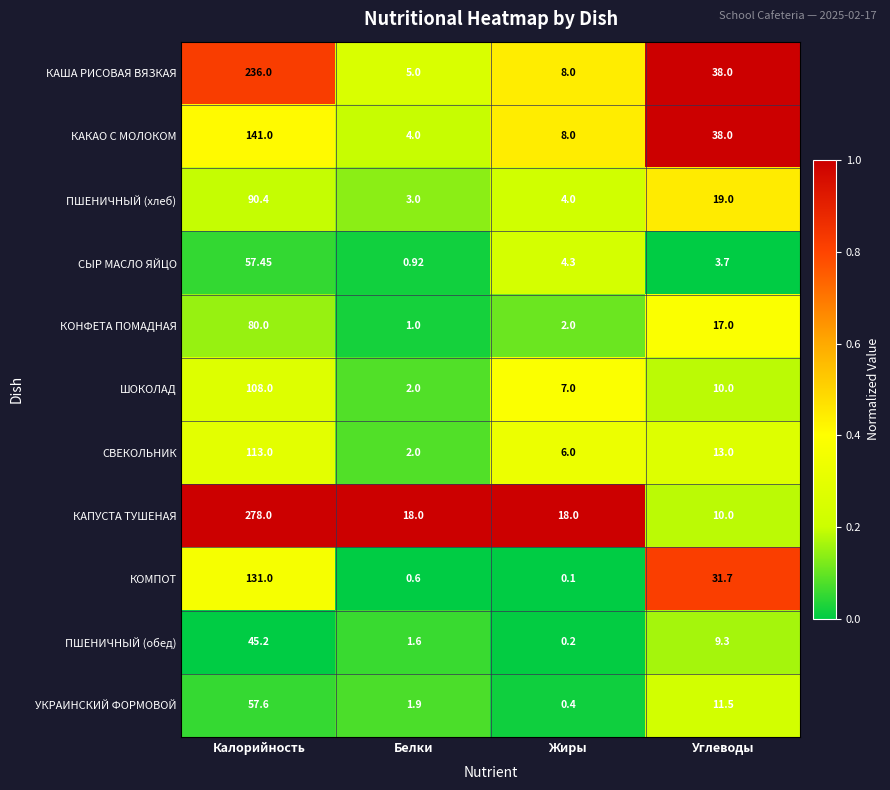

Which series has the largest range (max minus min)?

КАПУСТА ТУШЕНАЯ